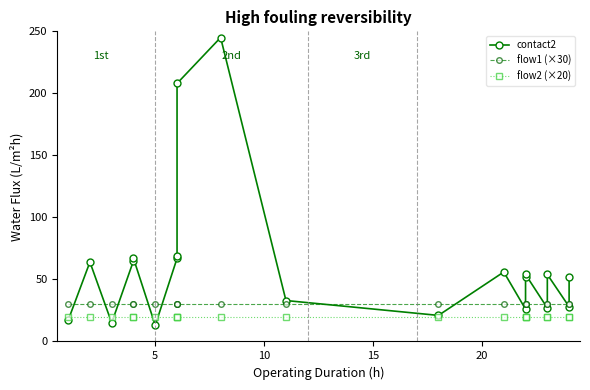

What is the value of the flow2 (×20) point at the 20th from the left?

20